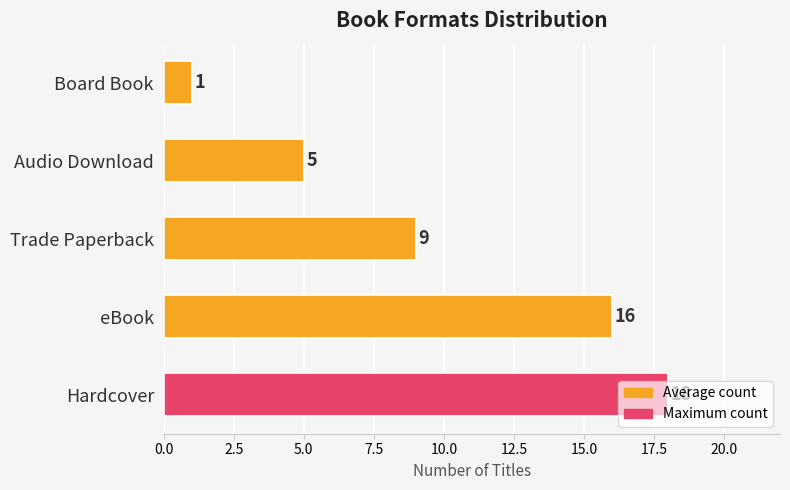

How many series are shown in this chart?

1